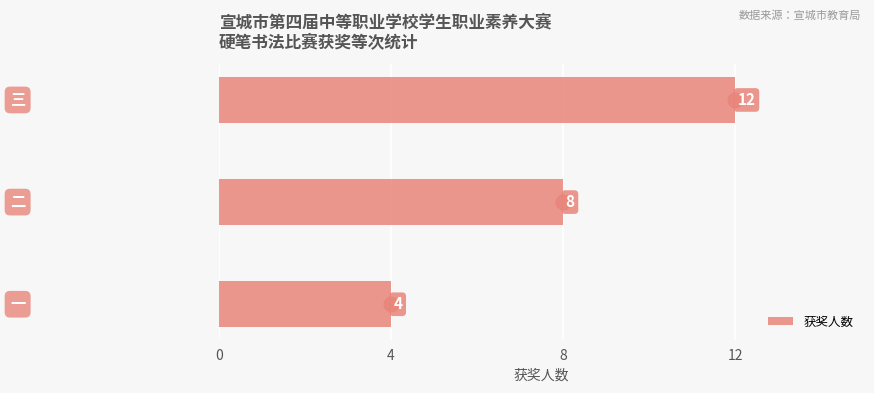

What is the change in value from 4 to 8?

+4